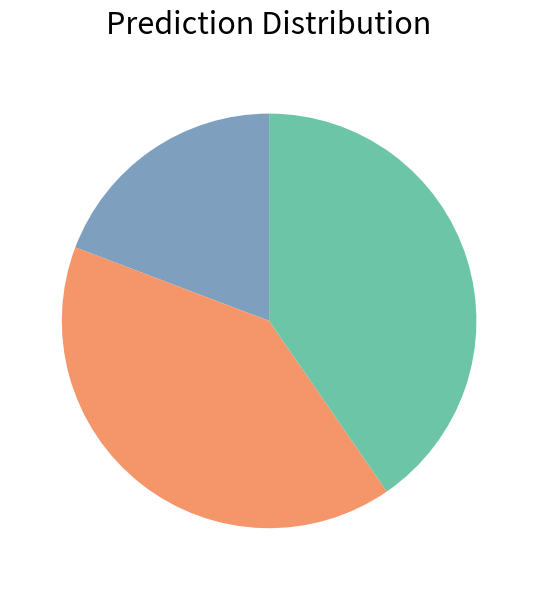

Is there any slice that represents more than half of the pie?

No